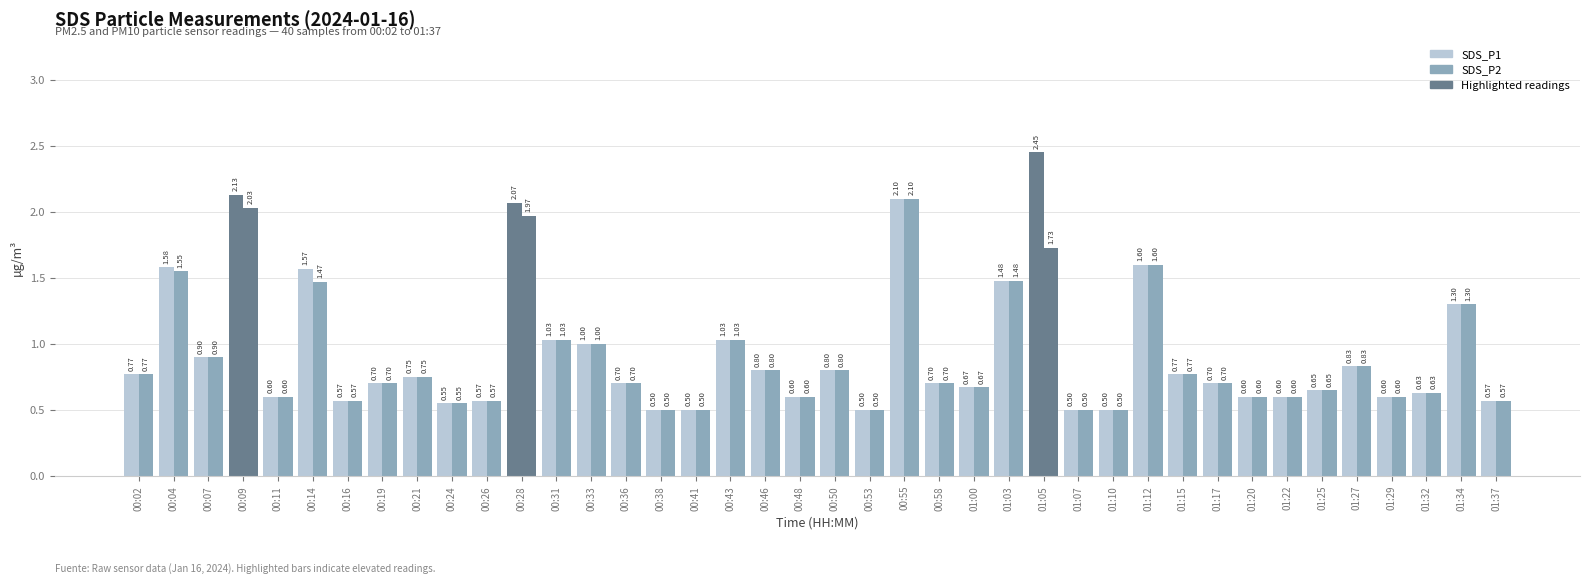

What is the sum of the SDS_P2 values at 01:15 and 01:22?

1.4